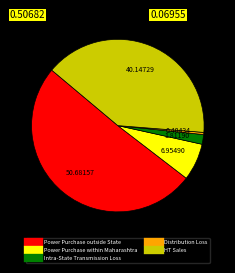

Rank the categories by value from highest to lowest.

Power Purchase outside State, HT Sales, Power Purchase within Maharashtra, Intra-State Transmission Loss, Distribution Loss